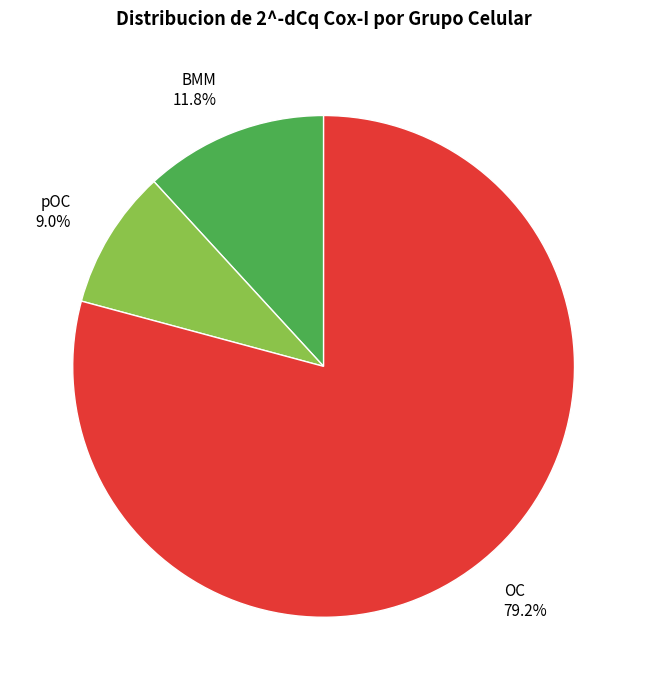

Is the sum of OC and BMM greater than half?

Yes